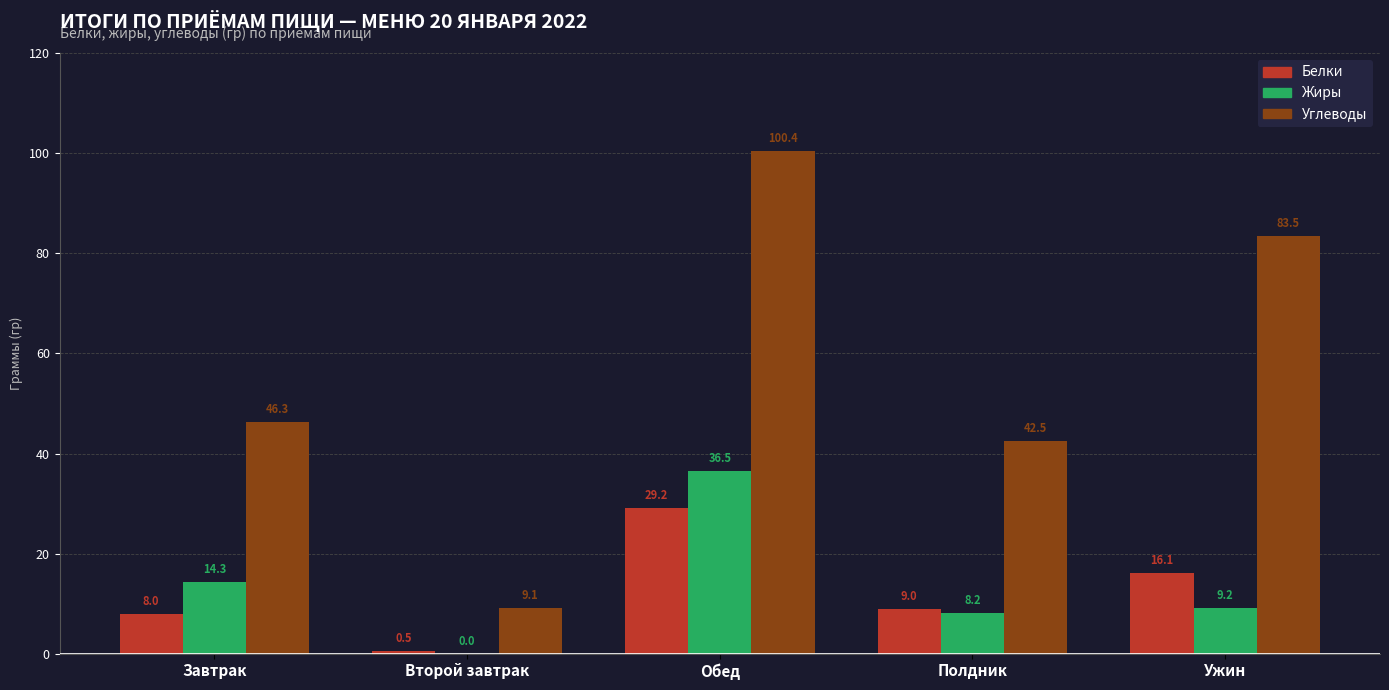

What is the sum of the Углеводы values at Ужин and Завтрак?

129.8